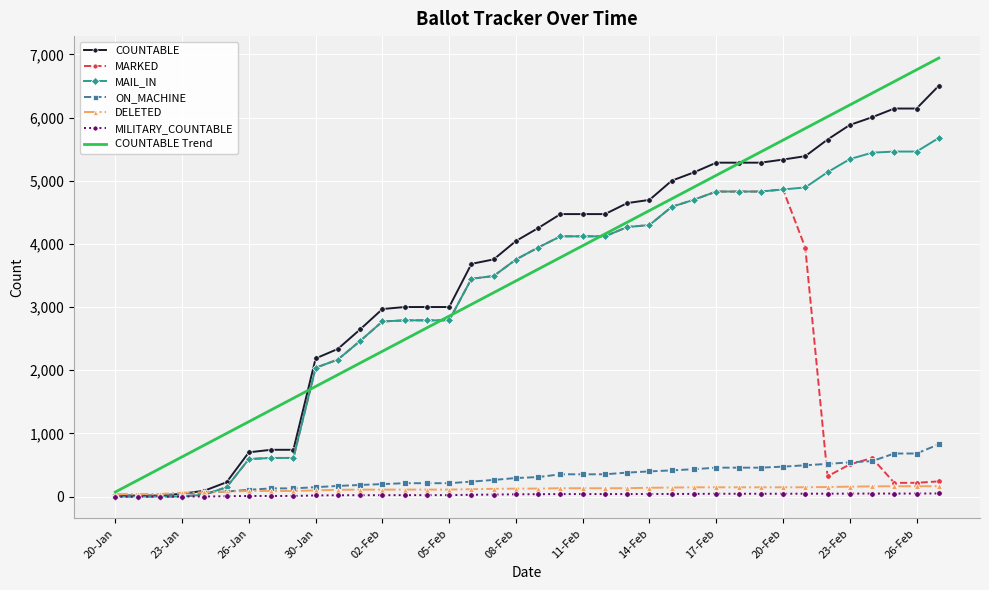

What is the maximum value for MARKED?

4861.0